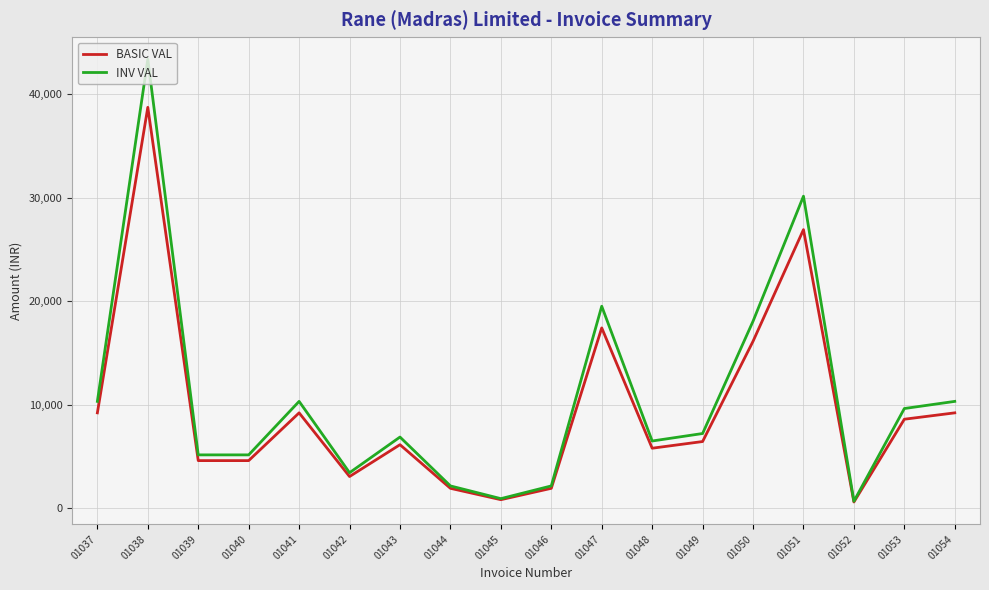

Is the value of BASIC VAL at 01038 greater than the value of INV VAL at 01041?

Yes